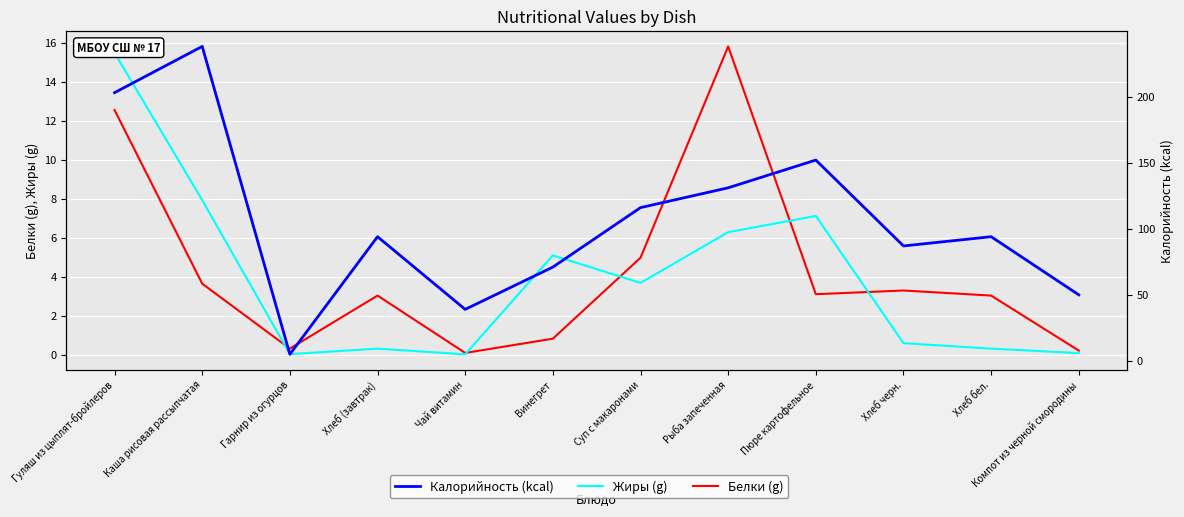

What are all the series names shown in the legend?

Белки (g), Жиры (g), Калорийность (kcal)